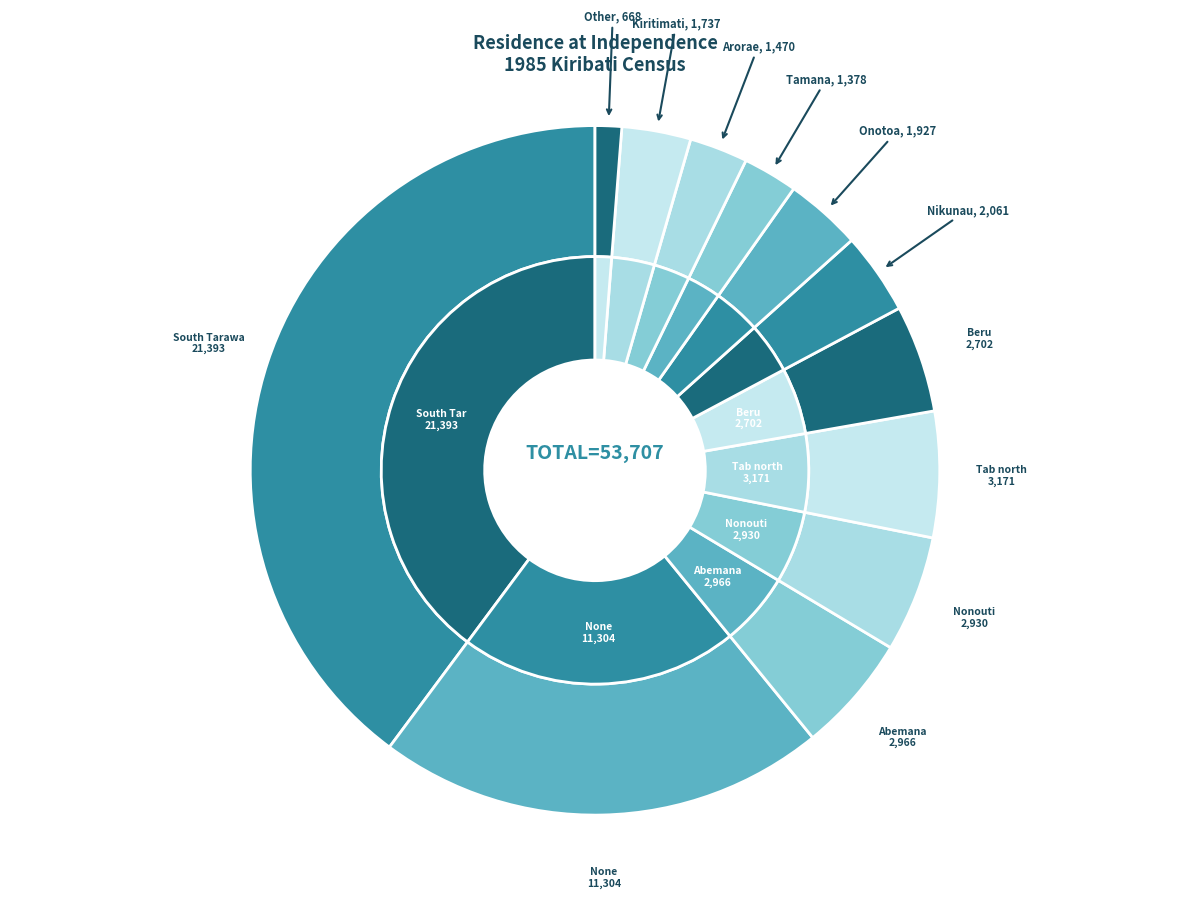

To the nearest percent, what is the difference between the largest and smallest slice percentages?

39%